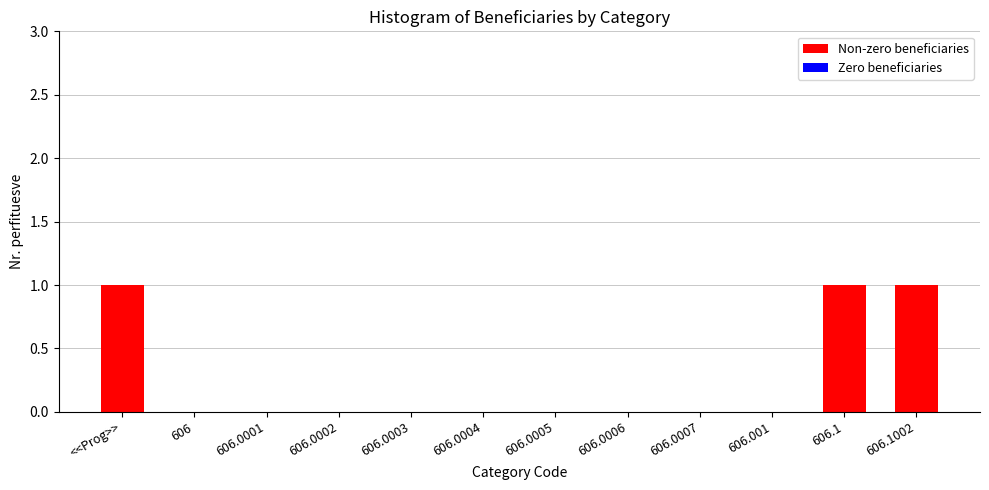

Reading right to left, transcribe all the data shown in this chart.

606.1002=1	606.1=1	606.001=0	606.0007=0	606.0006=0	606.0005=0	606.0004=0	606.0003=0	606.0002=0	606.0001=0	606=0	<<Prog>>=1